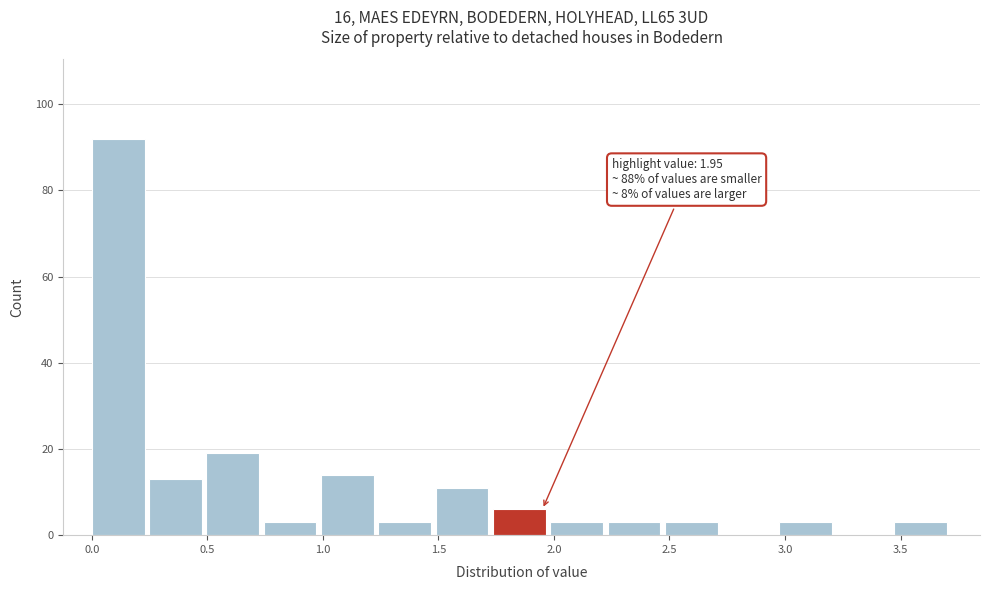

Which range on the x-axis has the tallest bar?

0.00 to 0.25